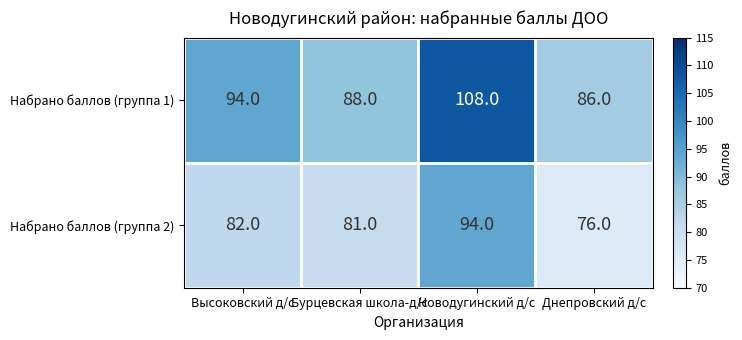

What is the difference between the maximum and minimum values in the Набрано баллов (группа 2) series?

18